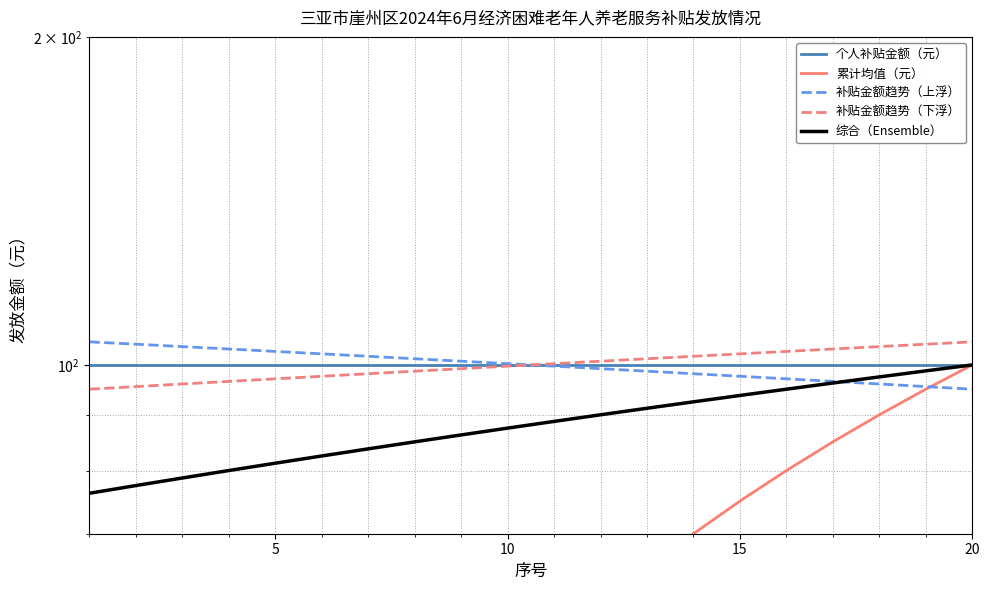

How many categories are shown in the chart?

20